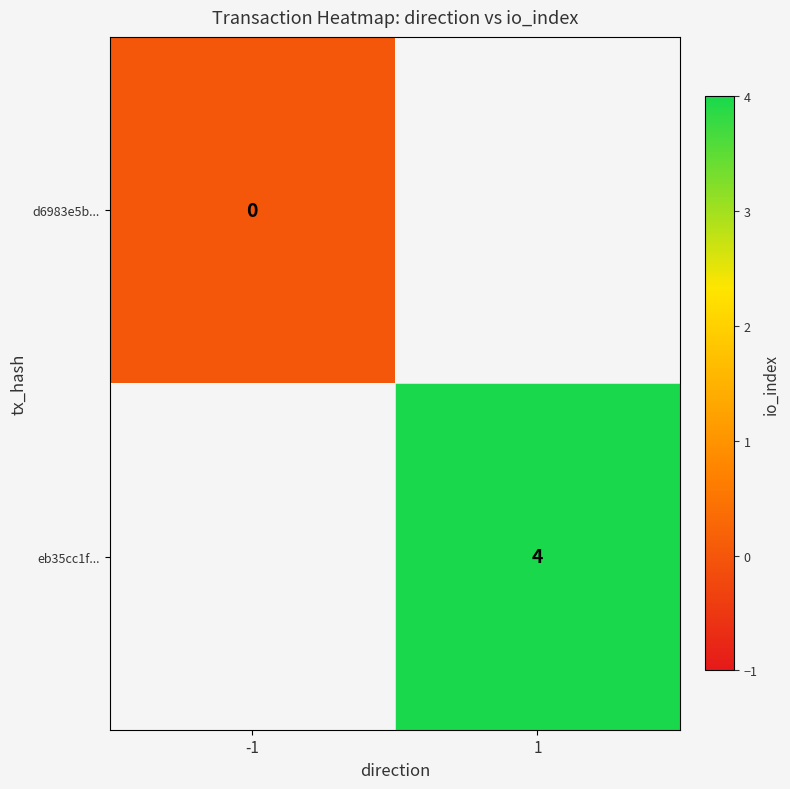

Is it true that eb35cc1f... equals 6 at 1?

False